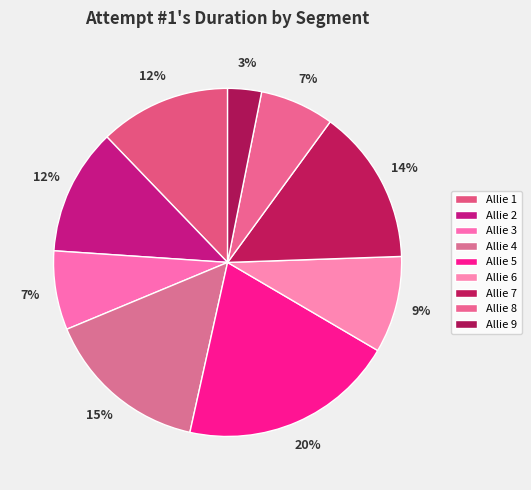

True or false: Allie 8 accounts for 7% of the total.

True